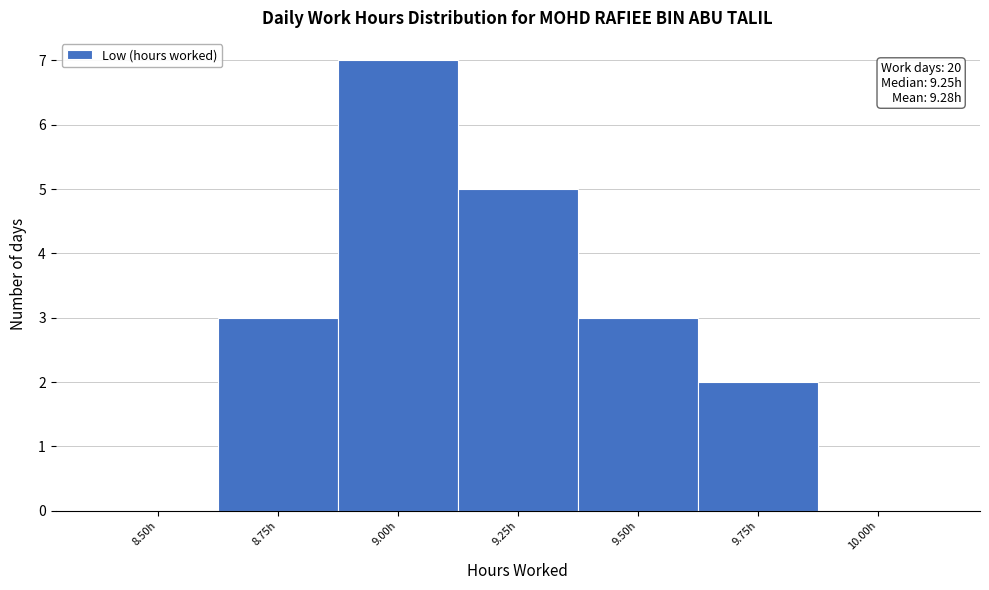

Reading left to right, transcribe all the data shown in this chart.

8.50h=0	8.75h=3	9.00h=7	9.25h=5	9.50h=3	9.75h=2	10.00h=0